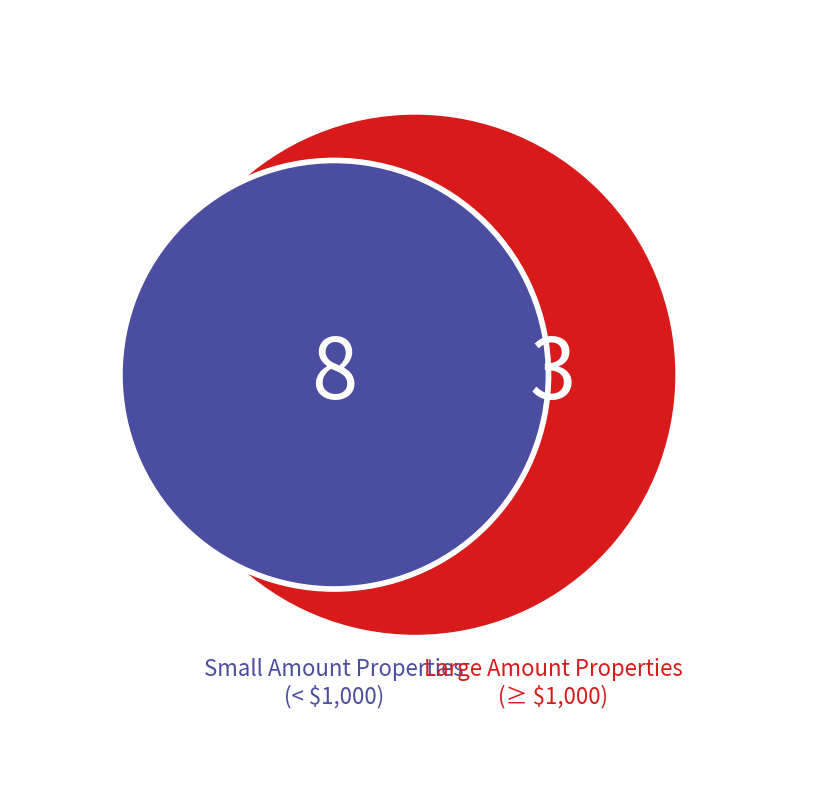

Is there a majority slice in this chart?

No